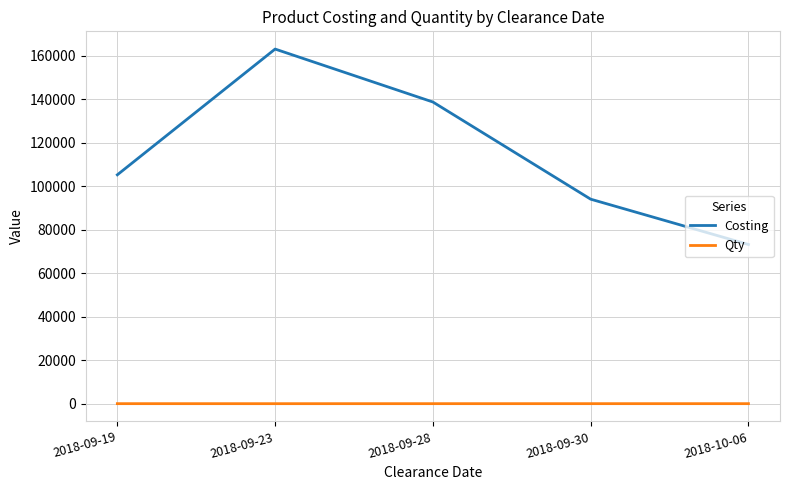

Count the number of categories in the chart.

5